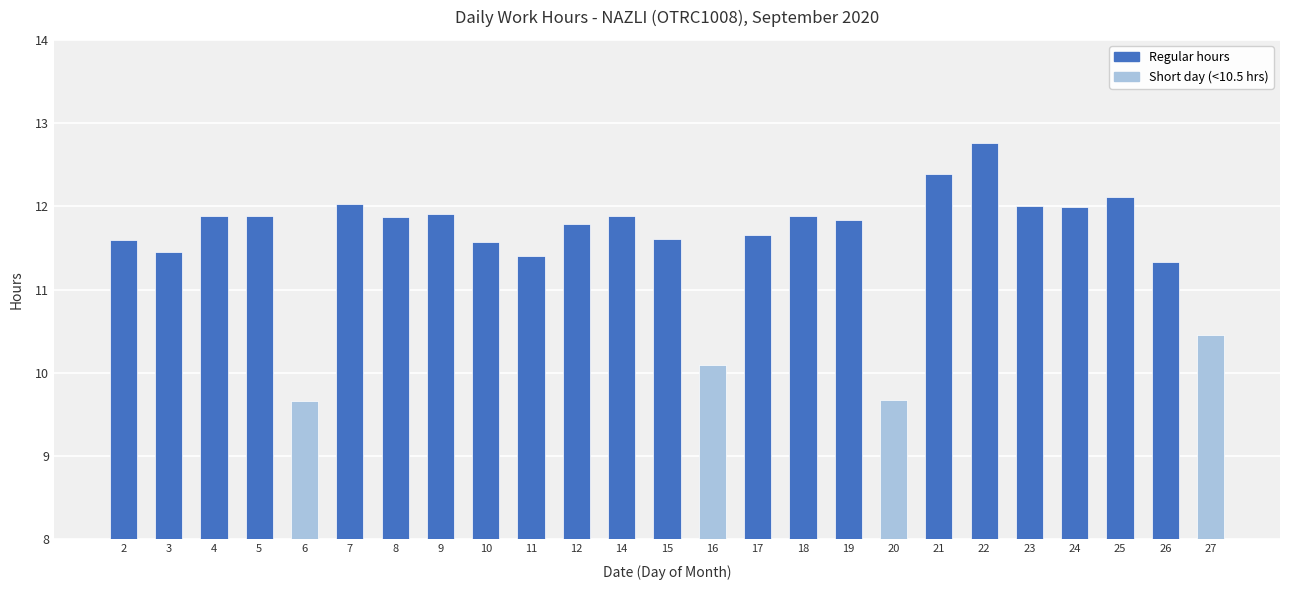

True or false: the data shows 19.6 at 15.

False